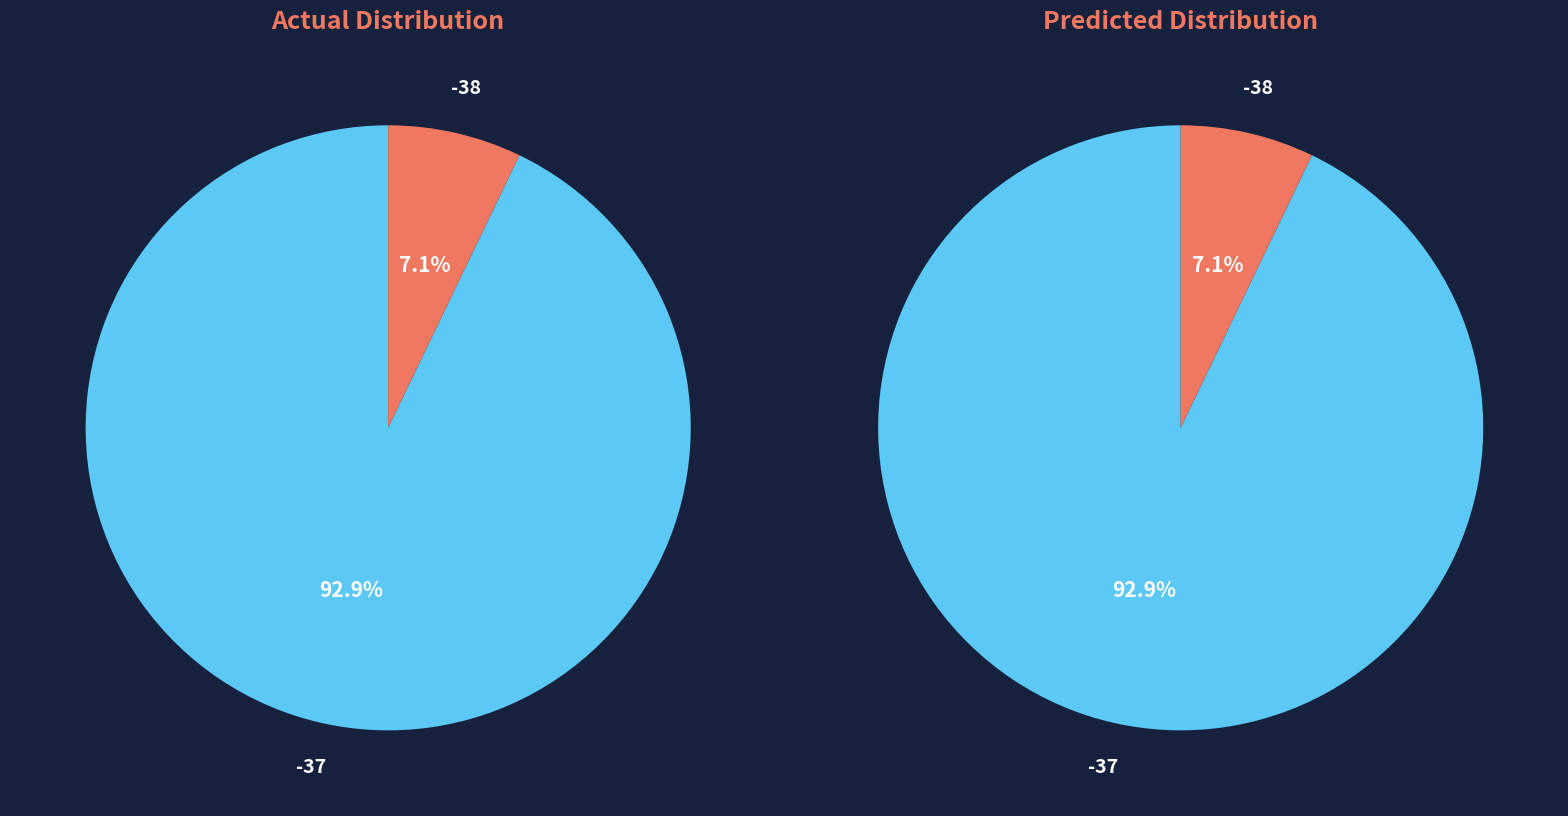

Is it true that Signal -37 is 59% of the pie?

False